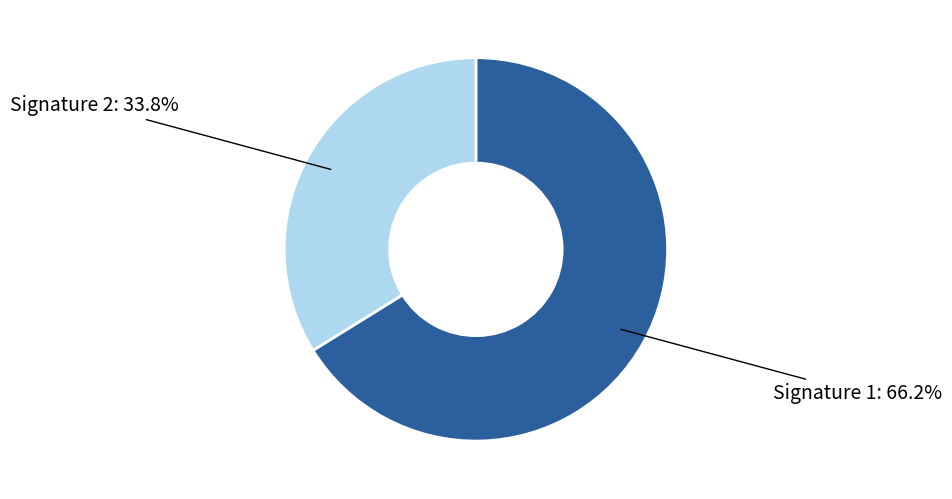

Count the number of slices in the pie.

2